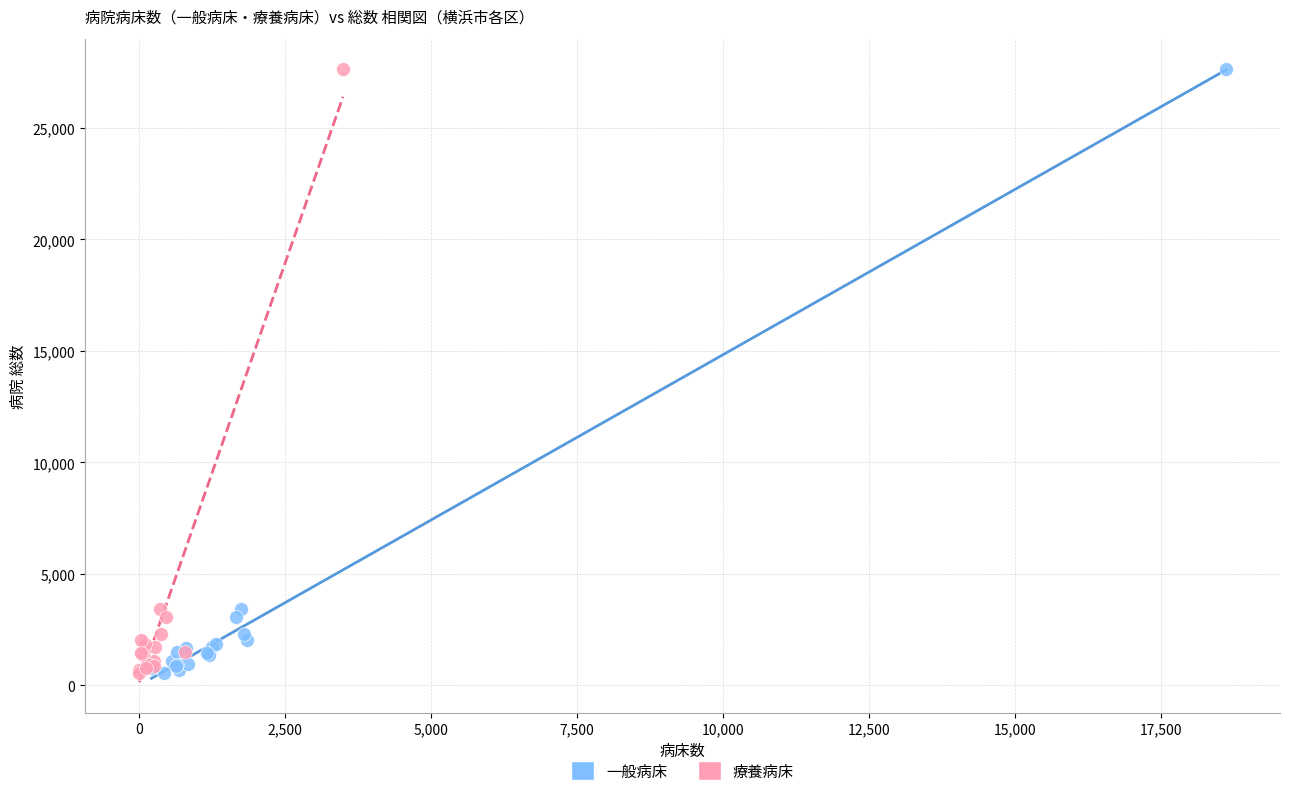

What are all the series names shown in the legend?

一般病床, 療養病床